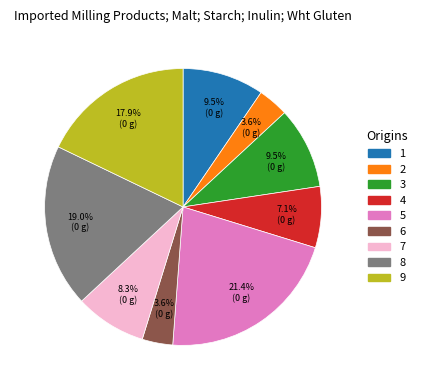

Does any single category account for the majority?

No